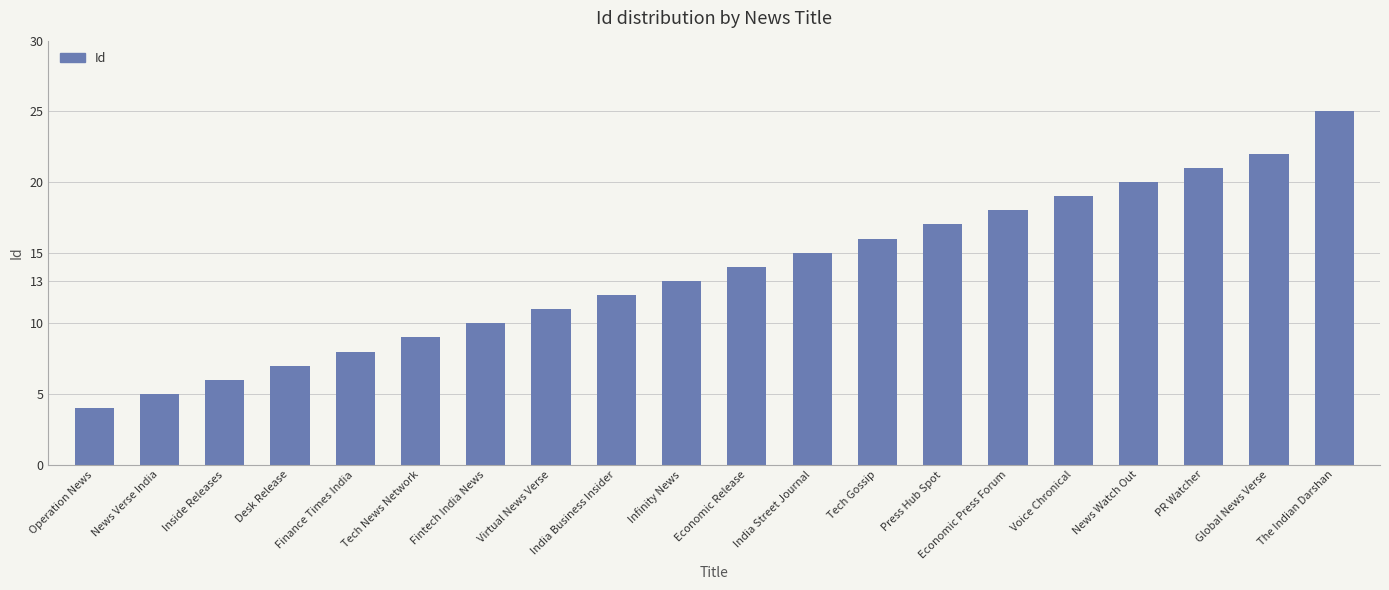

Reading left to right, extract all data points from this chart.

Operation News=4	News Verse India=5	Inside Releases=6	Desk Release=7	Finance Times India=8	Tech News Network=9	Fintech India News=10	Virtual News Verse=11	India Business Insider=12	Infinity News=13	Economic Release=14	India Street Journal=15	Tech Gossip=16	Press Hub Spot=17	Economic Press Forum=18	Voice Chronical=19	News Watch Out=20	PR Watcher=21	Global News Verse=22	The Indian Darshan=25